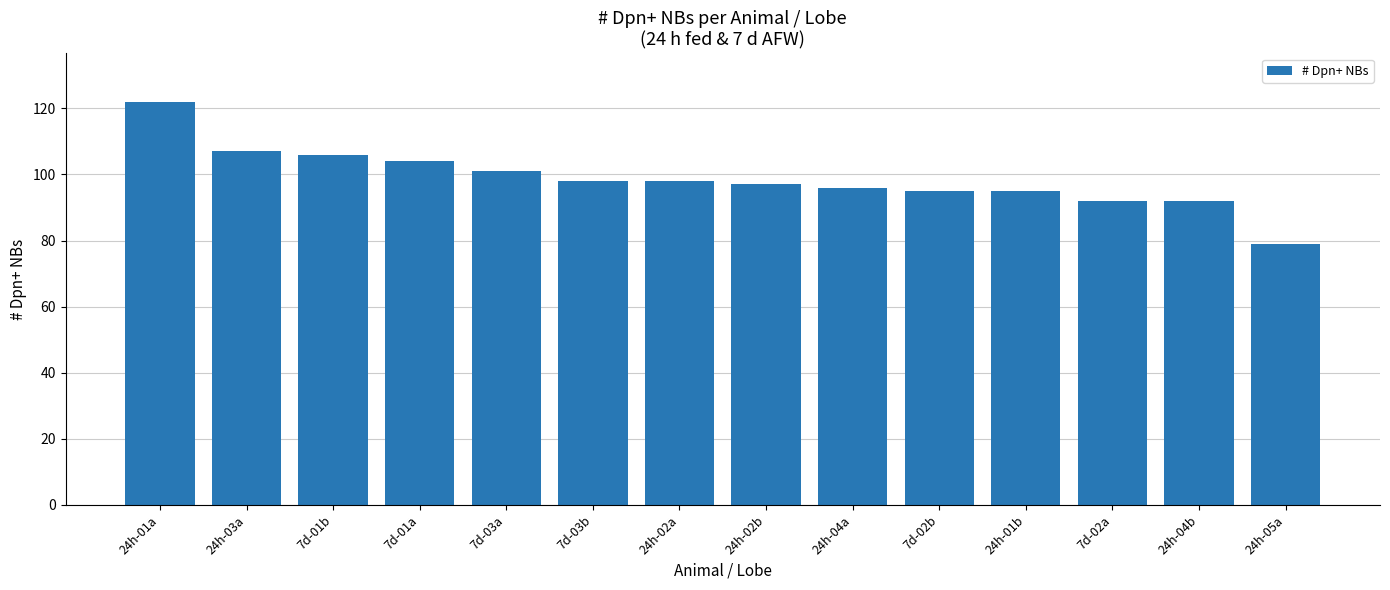

At which category does the chart reach its peak across all series?

24h-01a